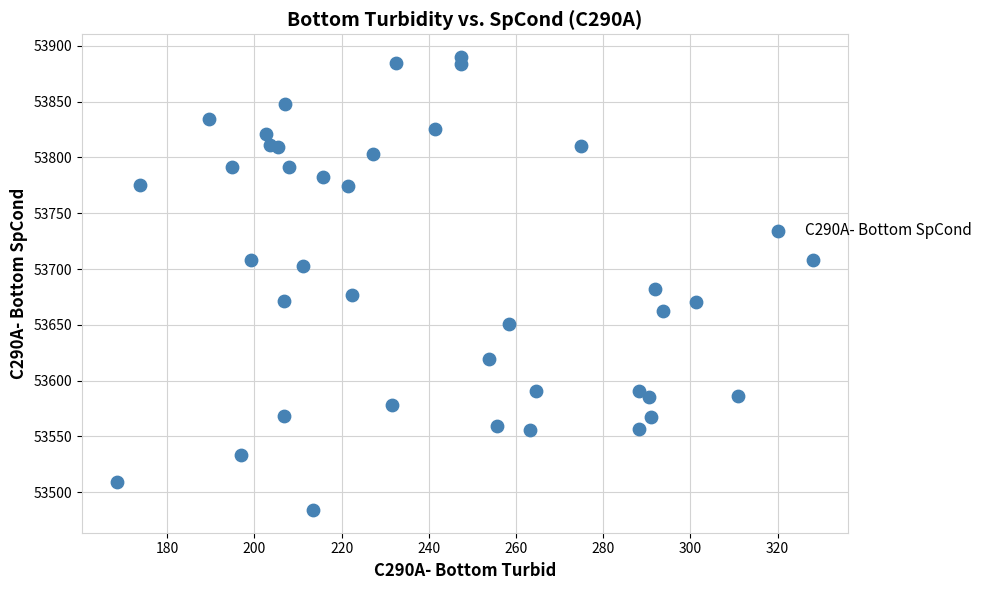

What is the range of Y values (max minus min)?

406